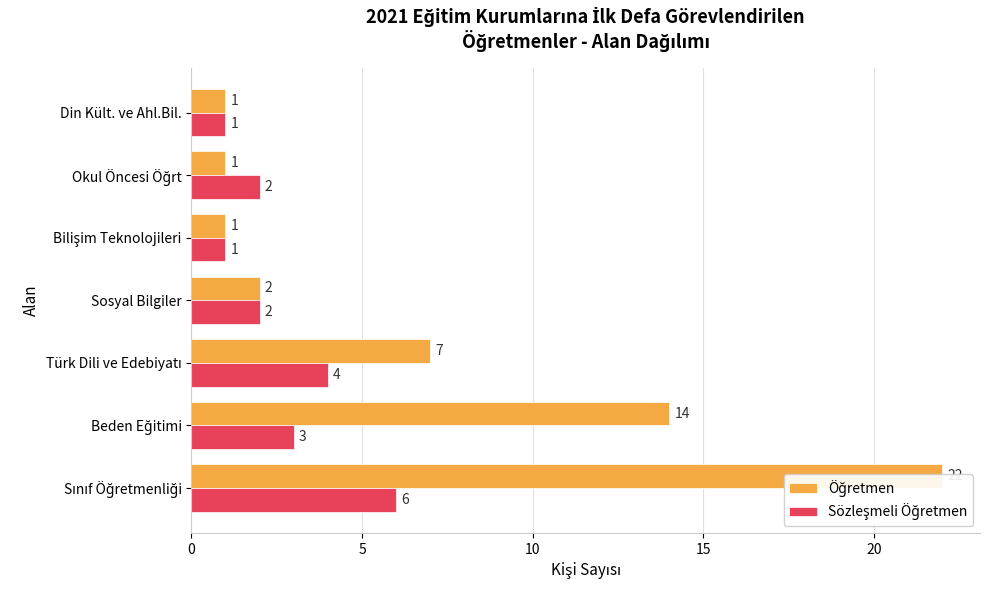

What is the maximum value shown in the chart?

22